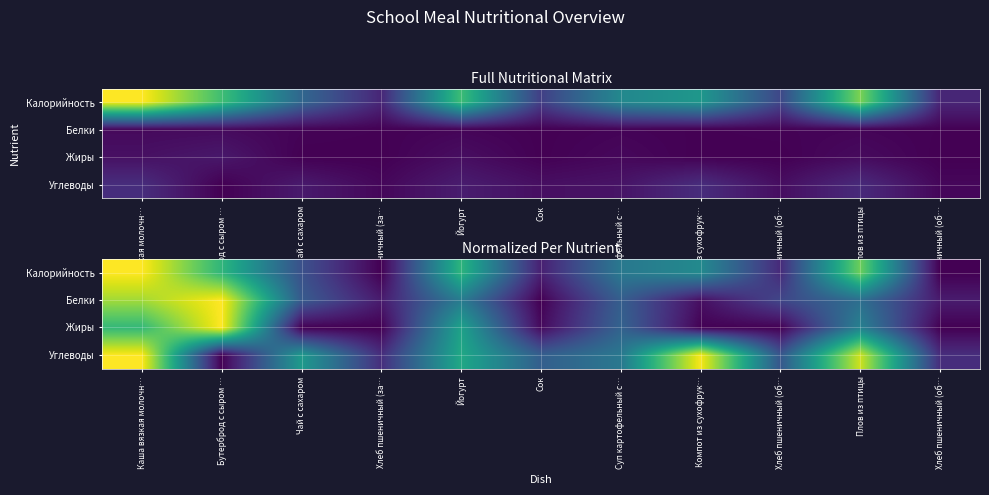

What is the difference between the Калорийность values at Компот из сухофрук… and Чай с сахаром?

0.2